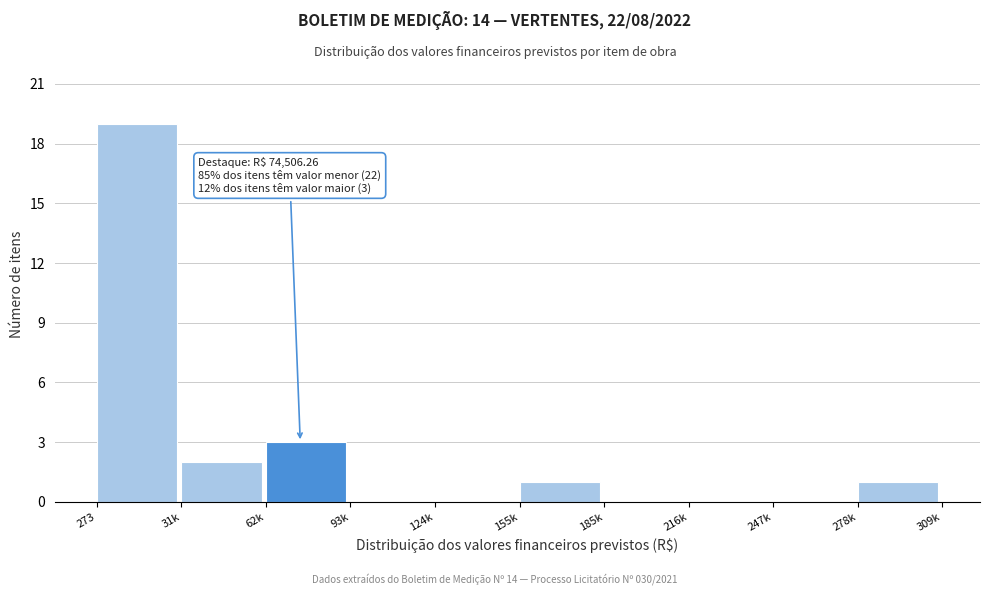

Reading left to right, extract all data points from this chart.

273=19	31k=2	62k=3	93k=0	124k=0	155k=1	185k=0	216k=0	247k=0	278k=1